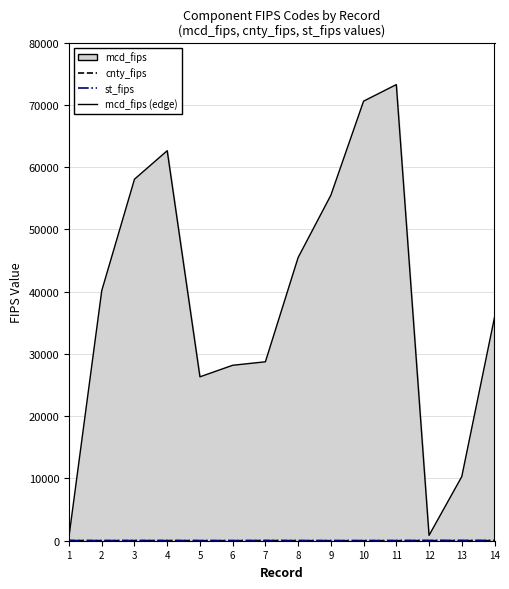

True or false: st_fips and mcd_fips (edge) cross at least once.

False